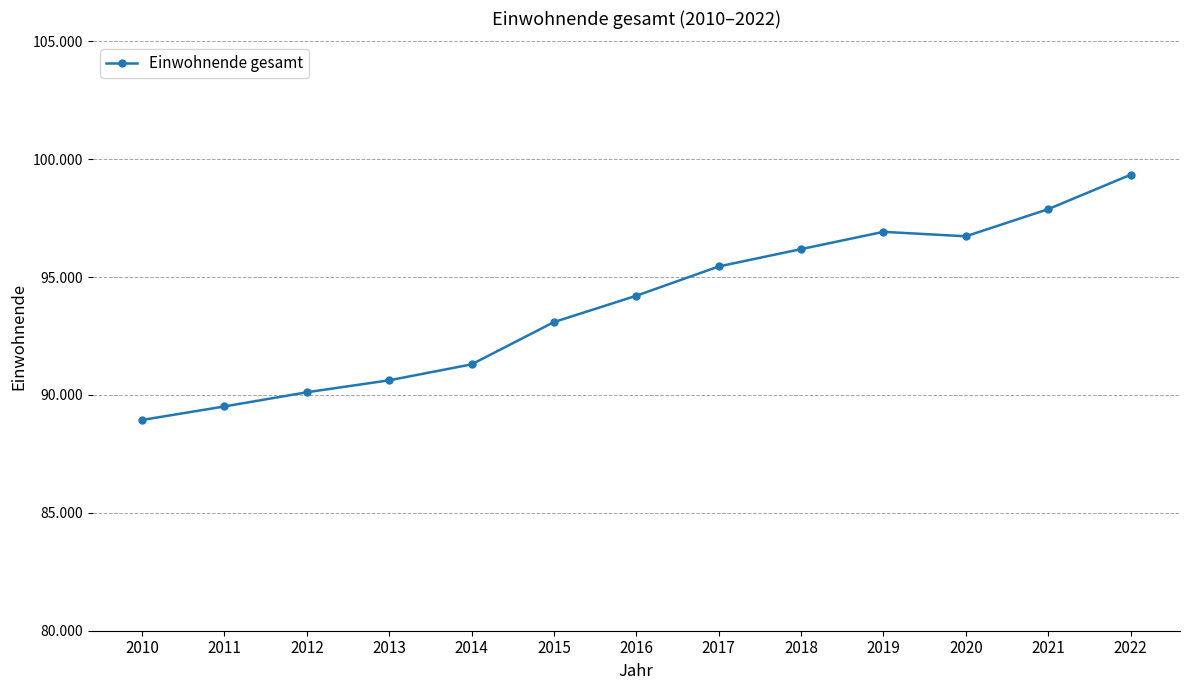

Does the chart display data point markers on the line(s)?

Yes